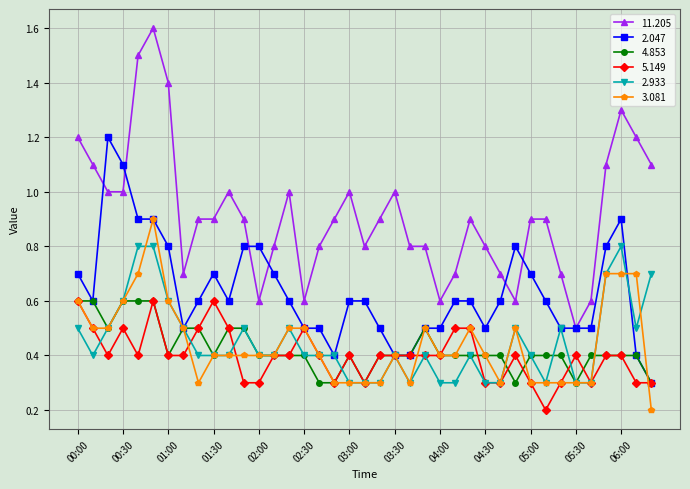

What is the difference between the maximum and minimum values in the 3.081 series?

0.7